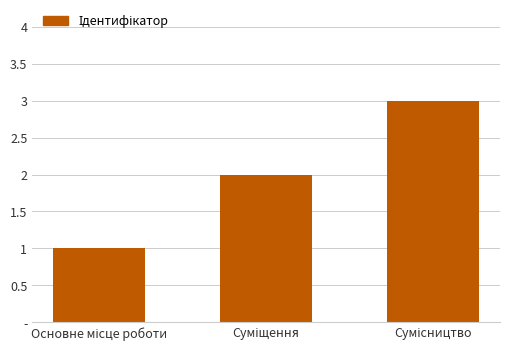

Are the bars horizontal?

No